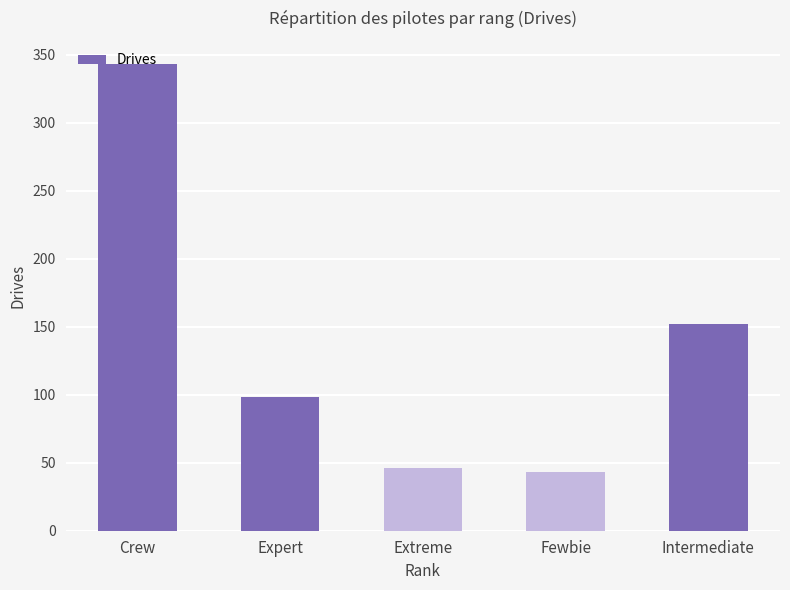

What is the maximum value shown in the chart?

343